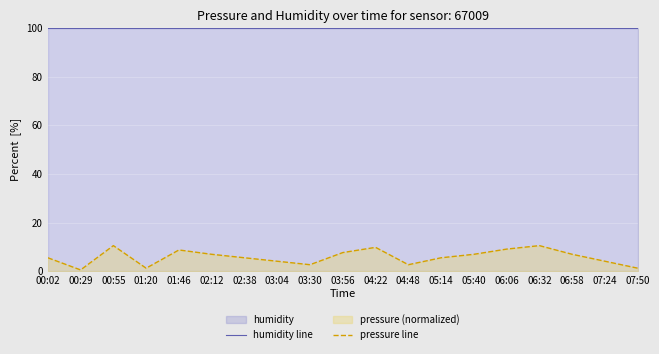

Reading right to left, what are all the values shown in this chart?

humidity line: 07:50=100.0	07:24=100.0	06:58=100.0	06:32=100.0	06:06=100.0	05:40=100.0	05:14=100.0	04:48=100.0	04:22=100.0	03:56=100.0	03:30=100.0	03:04=100.0	02:38=100.0	02:12=100.0	01:46=100.0	01:20=100.0	00:55=100.0	00:29=100.0	00:02=100.0
pressure line: 07:50=1.2	07:24=4.1	06:58=6.9	06:32=10.5	06:06=9.1	05:40=6.9	05:14=5.5	04:48=2.6	04:22=9.8	03:56=7.6	03:30=2.6	03:04=4.1	02:38=5.5	02:12=6.9	01:46=8.7	01:20=1.2	00:55=10.5	00:29=0.5	00:02=5.5